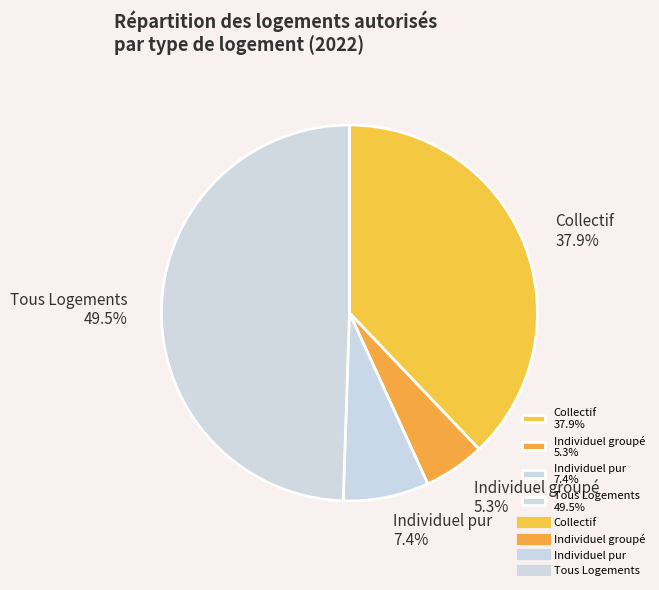

Which category has the smallest portion of the pie?

Individuel groupé 5.3%